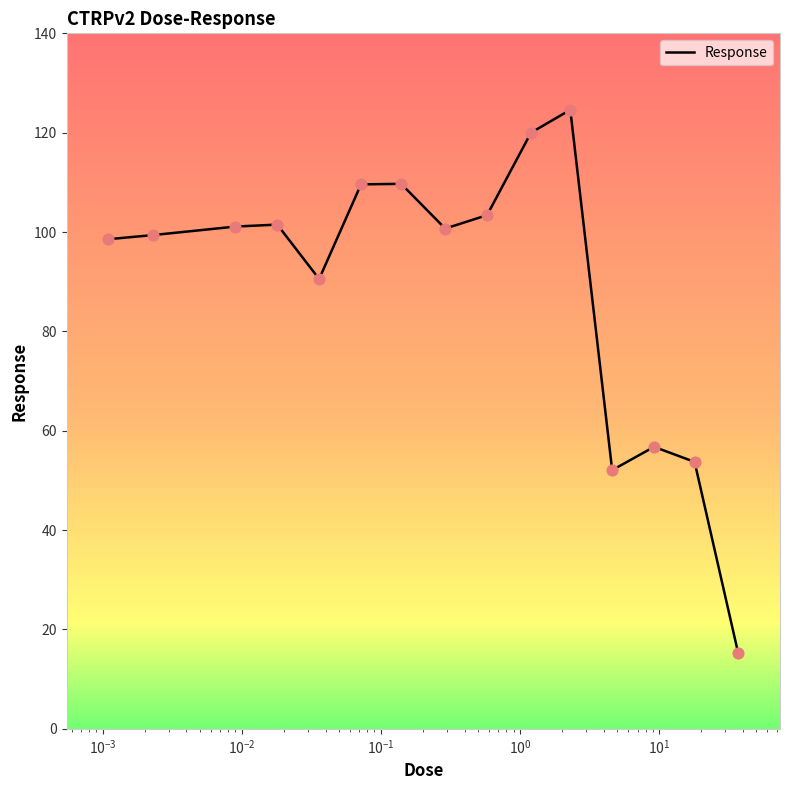

What is the difference between the maximum and minimum values?

109.3